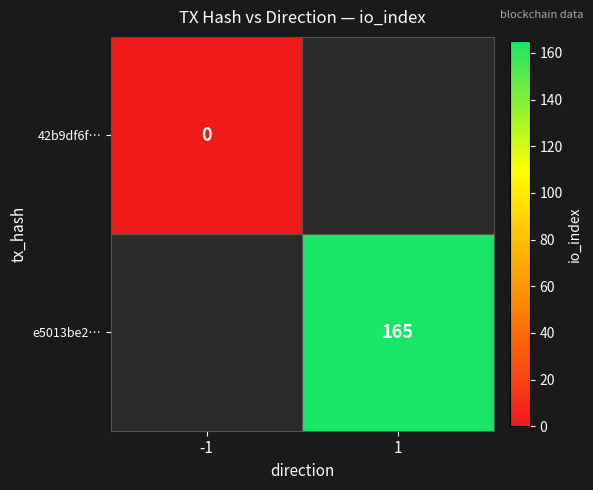

Which has a higher value, -1 or 1?

1